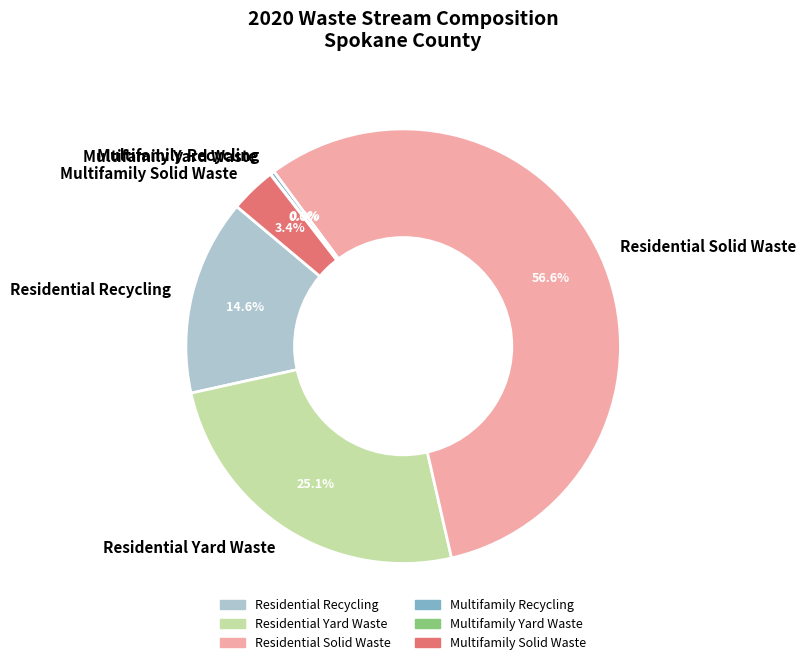

What percentage is NOT represented by Residential Solid Waste?

43.4%